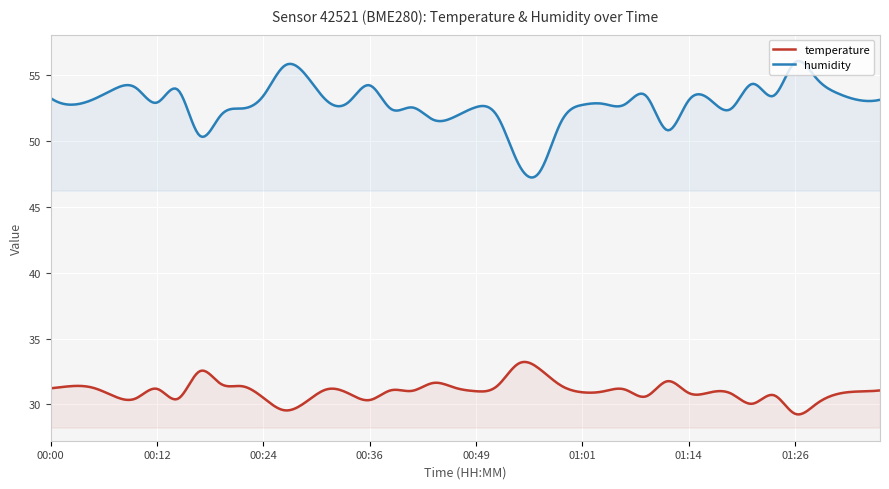

What is the difference between the maximum and minimum values in the humidity series?

8.8